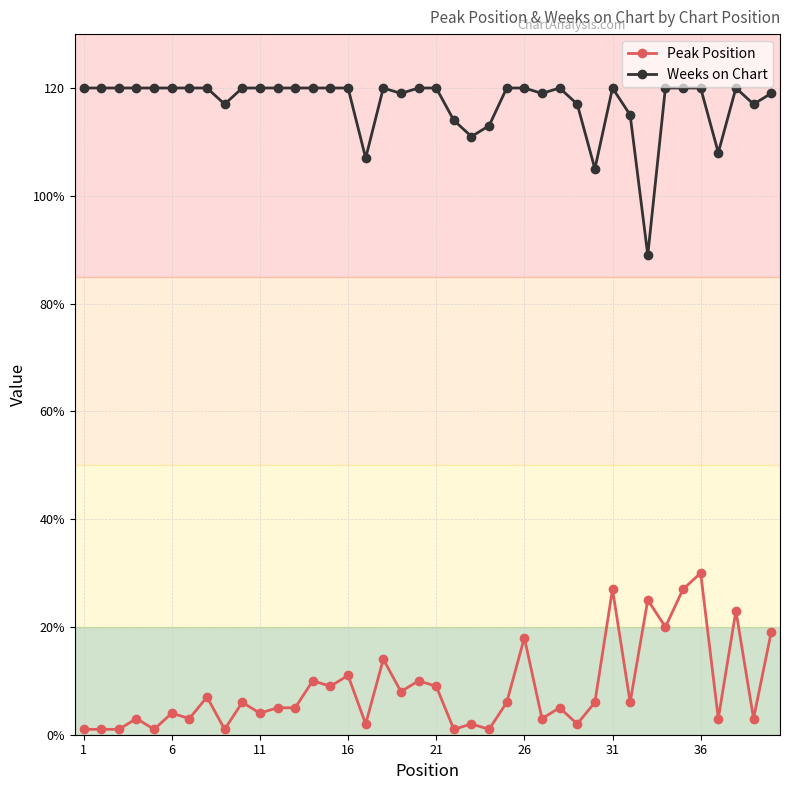

What is the lowest value of the Weeks on Chart series?

89